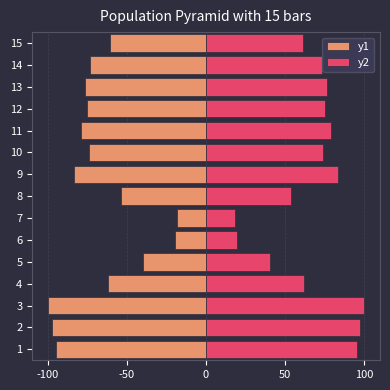

Which series changed the most between 8 and 12?

y1